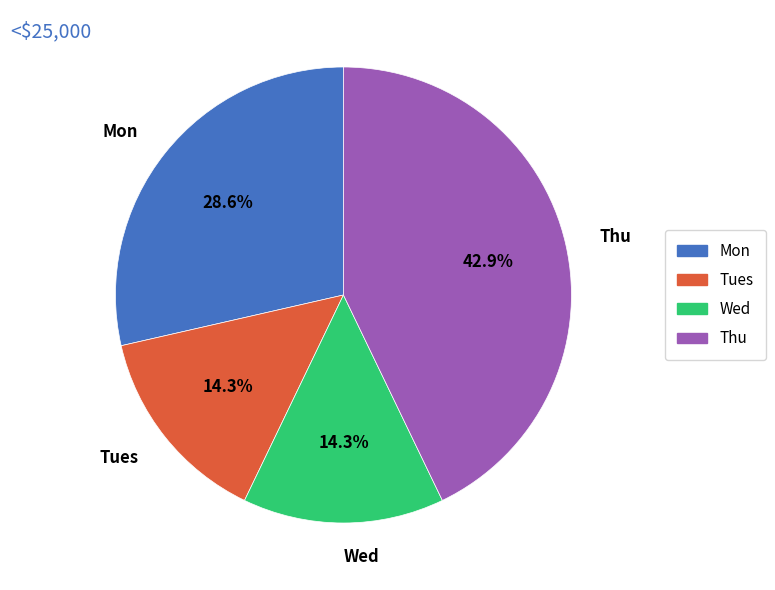

The Tues slice represents 29% of the pie. True or false?

False